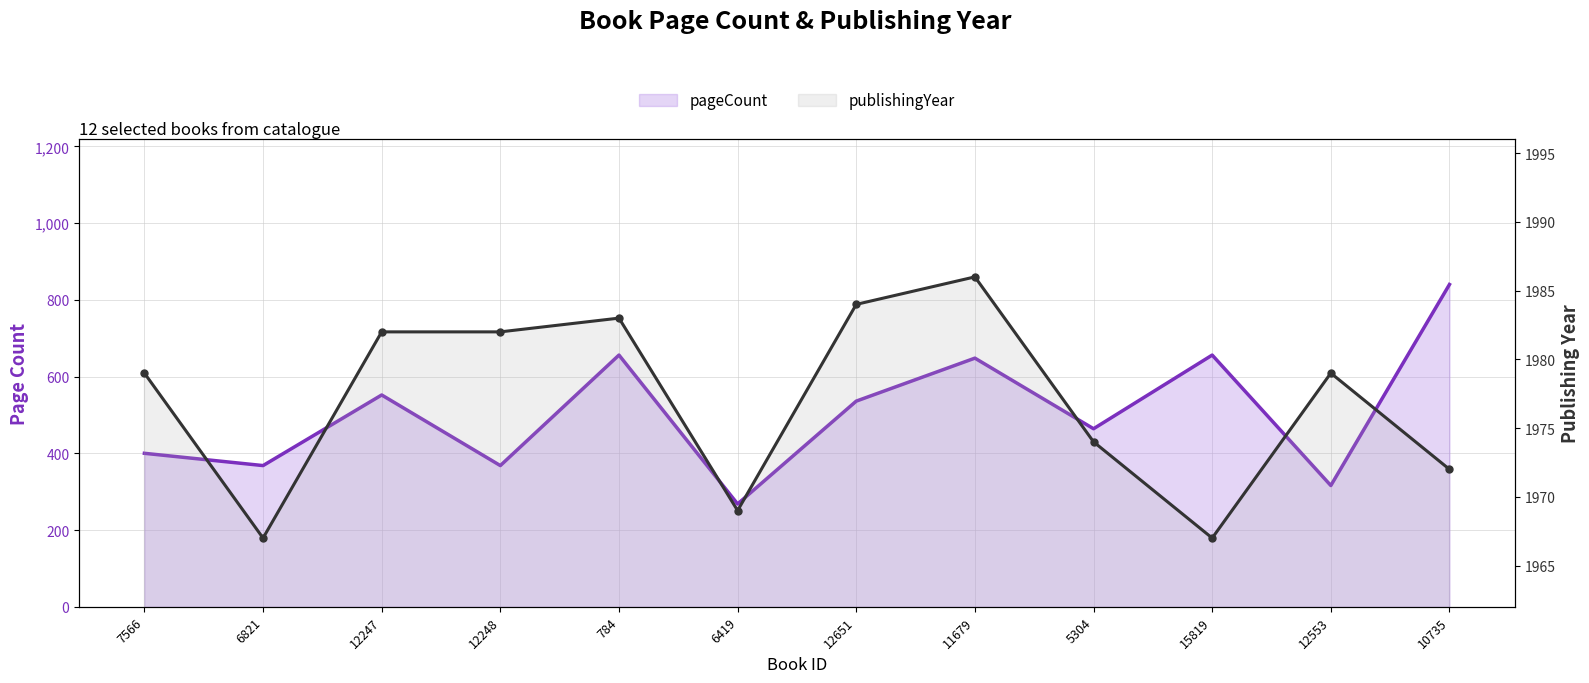

Which has a higher value, 12553 or 12247?

12247